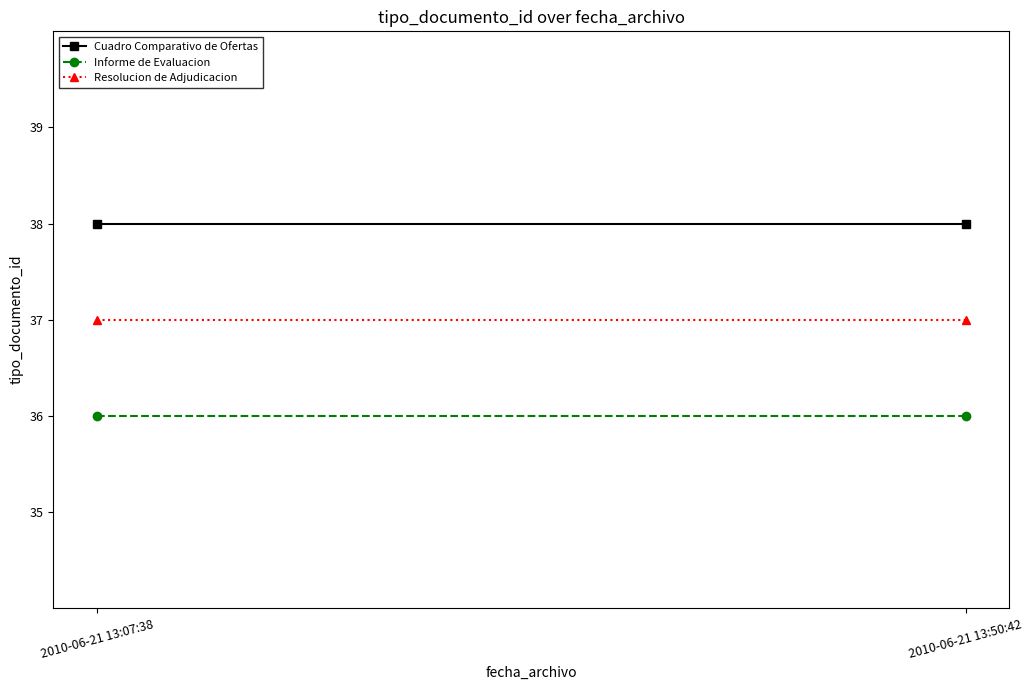

What are all the series names shown in the legend?

Cuadro Comparativo de Ofertas, Informe de Evaluacion, Resolucion de Adjudicacion